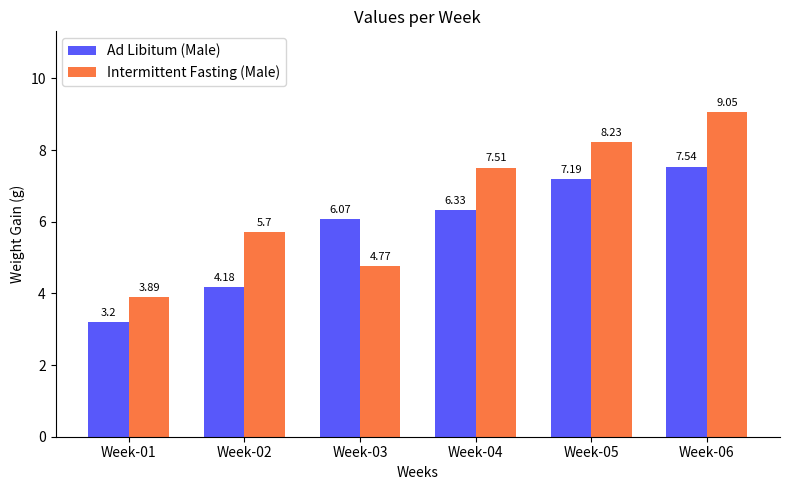

Which series has the largest total across all categories?

Intermittent Fasting (Male)